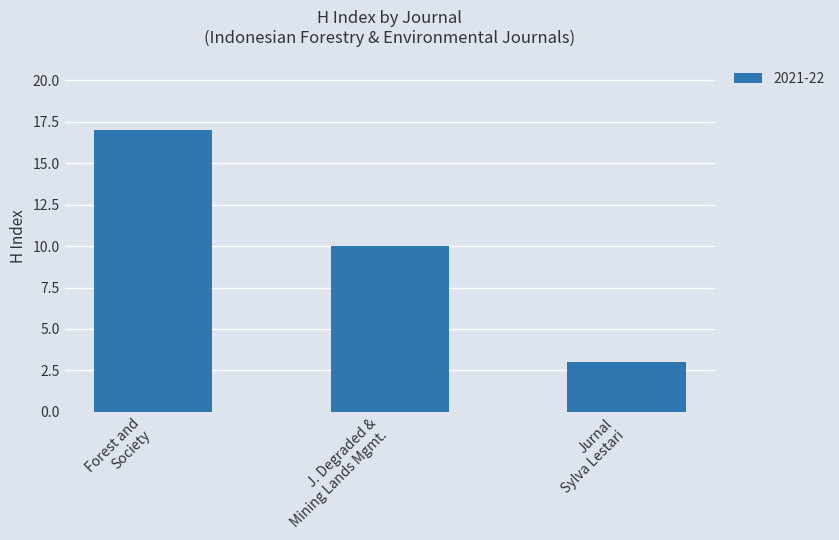

How many bars are there in total?

3